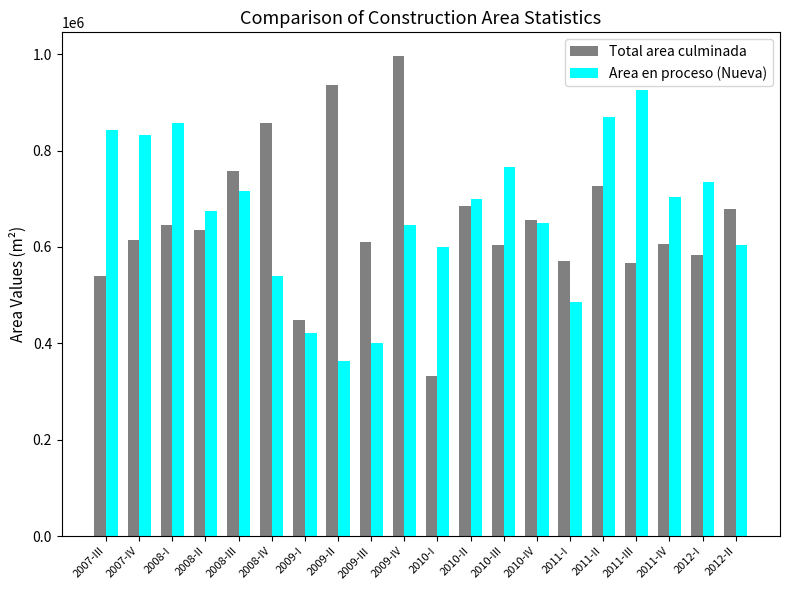

How many data points does each series have?

20